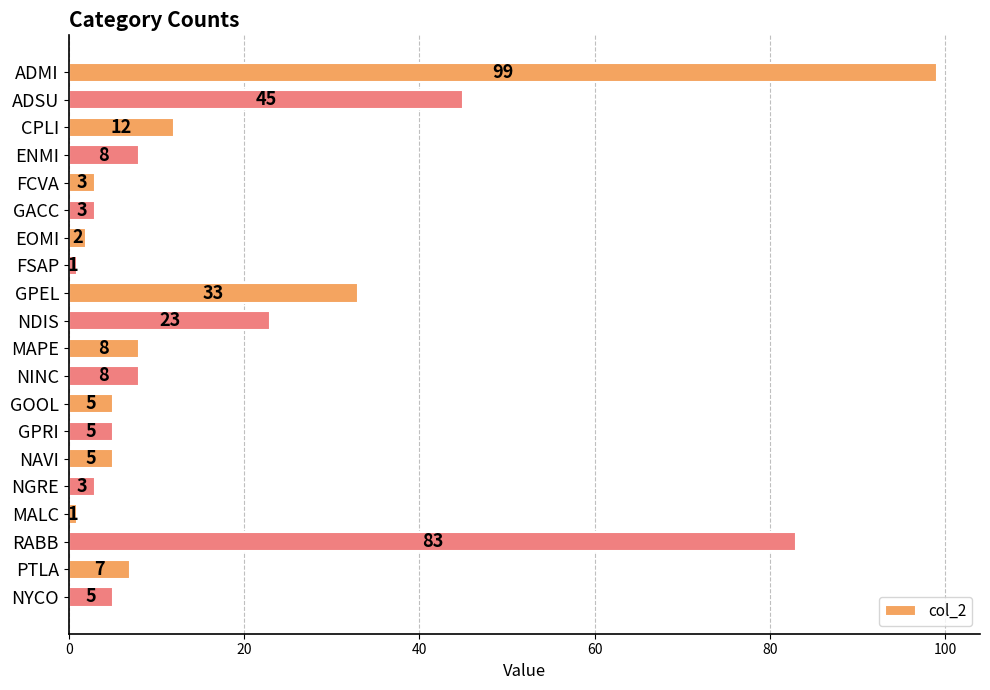

The chart shows a value of 1 at MALC. True or false?

True